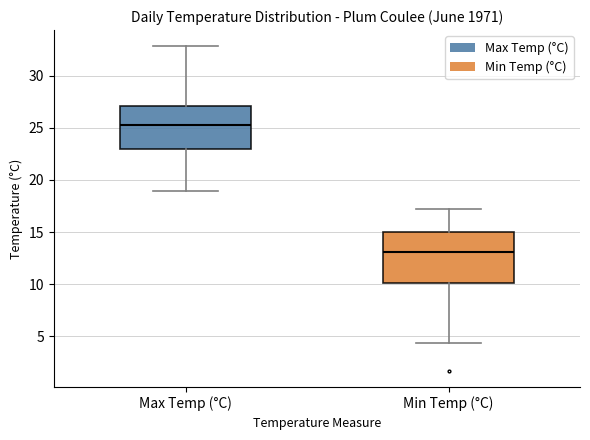

Which box's median line is the highest?

Max Temp (°C)